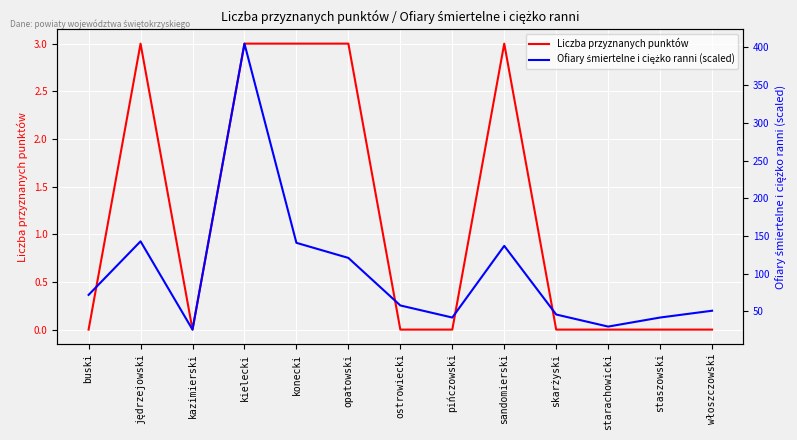

What is the total value across all series at starachowicki?

30